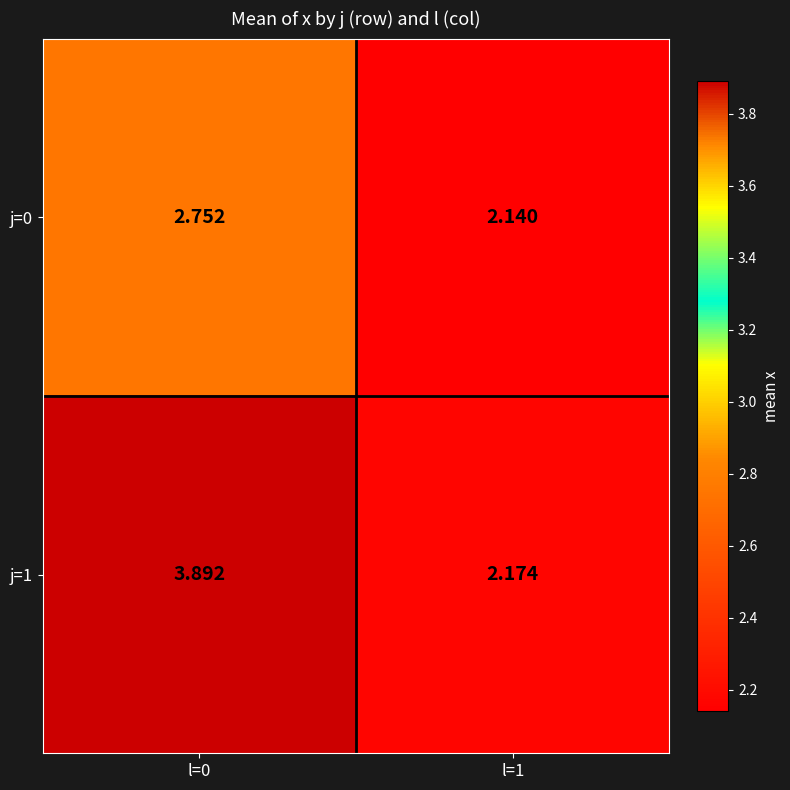

Is the value of j=1 at l=1 greater than the value of j=0 at l=1?

Yes